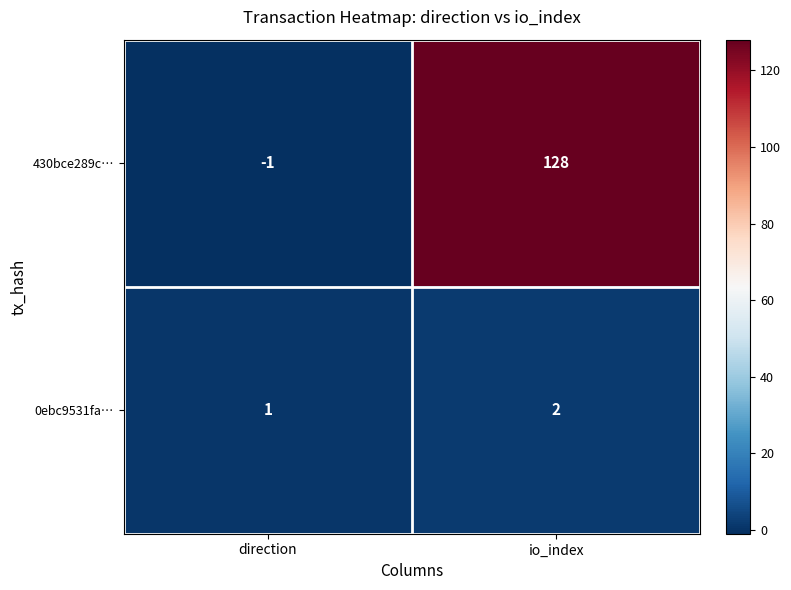

What is the maximum value shown in the chart?

128